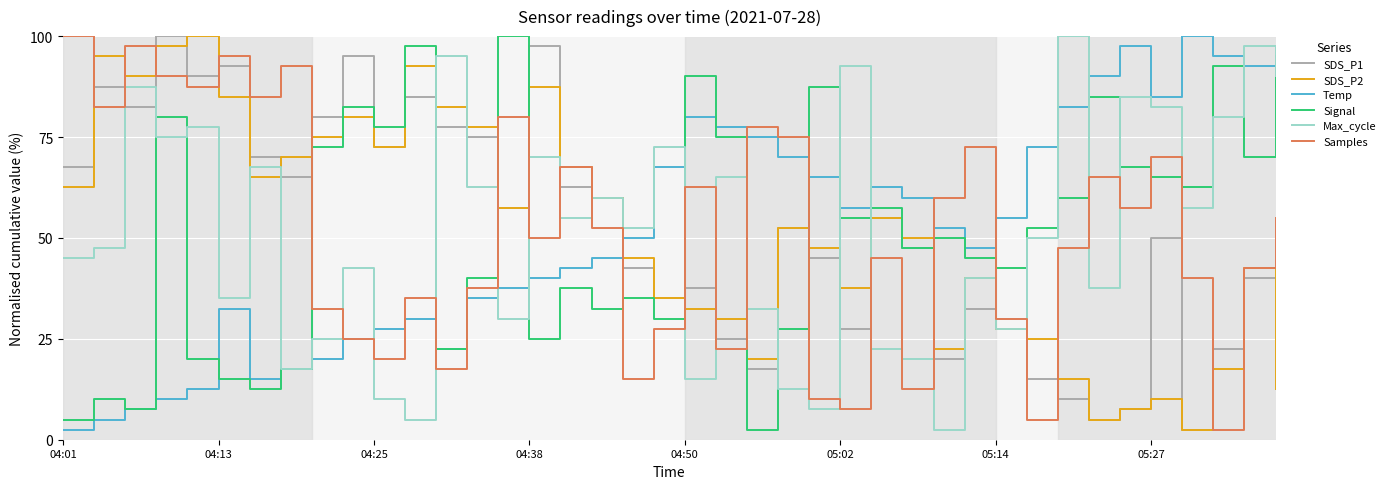

What is the maximum value shown in the chart?

100.0